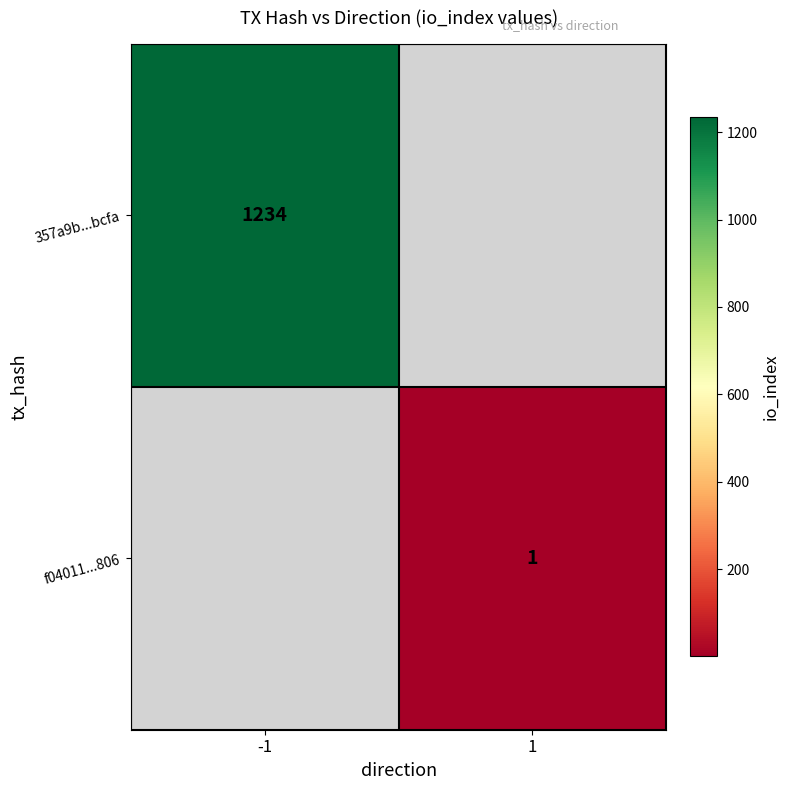

True or false: 357a9b...bcfa has a value of 2104 at -1.

False